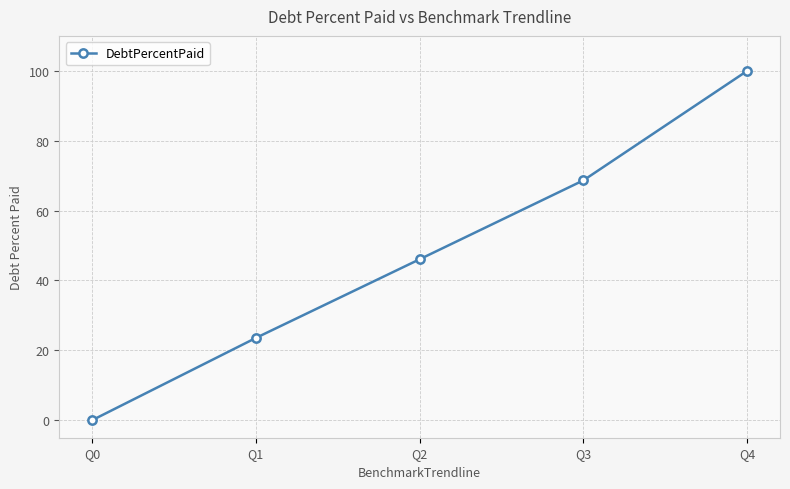

Count the number of data series in this chart.

1